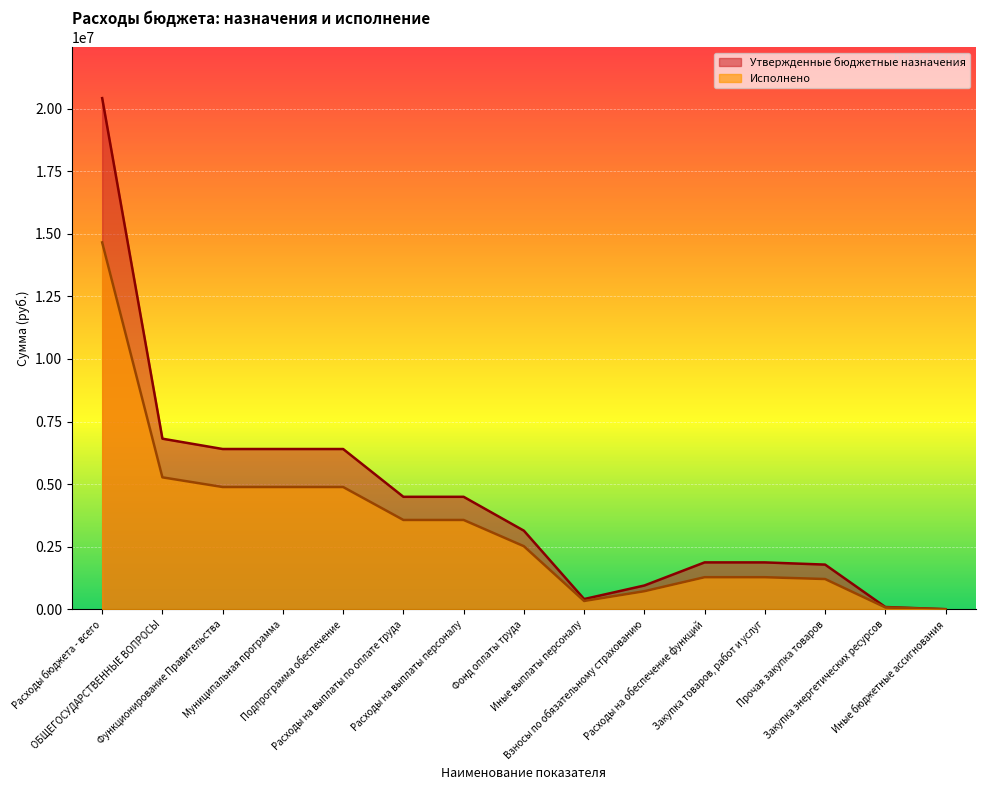

At which category does Утвержденные бюджетные назначения reach its first local valley?

Иные выплаты персоналу